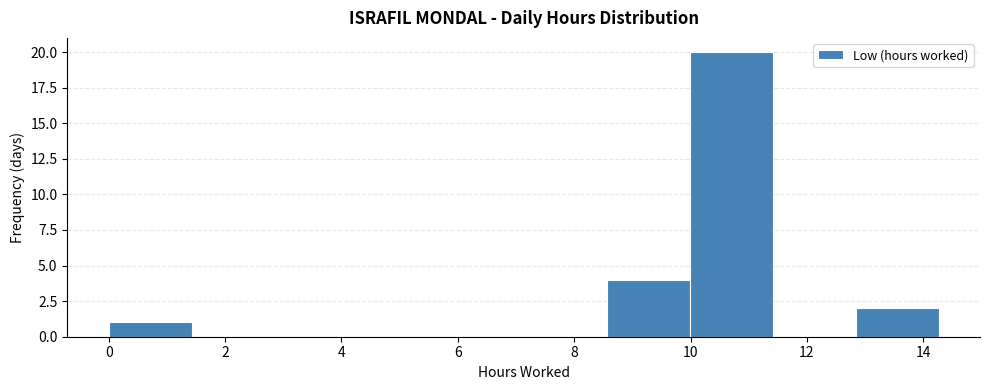

Reading left to right, list every bar in this chart as the range it spans on the x-axis followed by its height. Neither the bar edges nor the heights are printed on the chart, so give them approximately, as read against the axes.

0.0 to 1.4: 1
1.4 to 2.8: 0
2.8 to 4.2: 0
4.2 to 5.8: 0
5.8 to 7.2: 0
7.2 to 8.6: 0
8.6 to 10.0: 4
10.0 to 11.4: 20
11.4 to 12.8: 0
12.8 to 14.2: 2